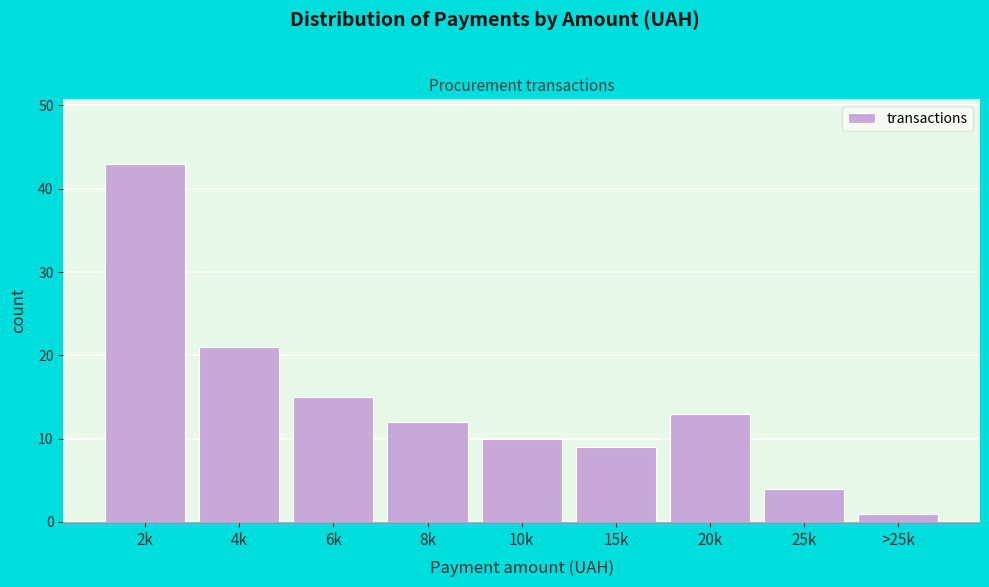

Reading left to right, list all the values displayed in this chart.

43	21	15	12	10	9	13	4	1